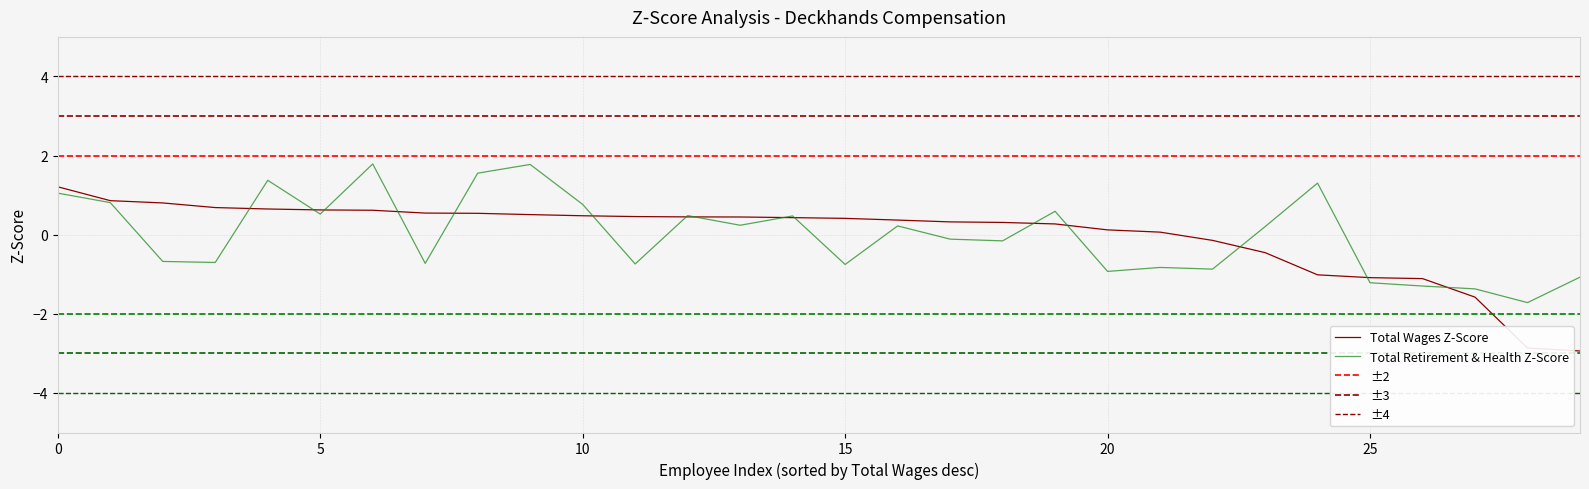

What value does the Total Retirement & Health Contribution series have at 14?

0.5